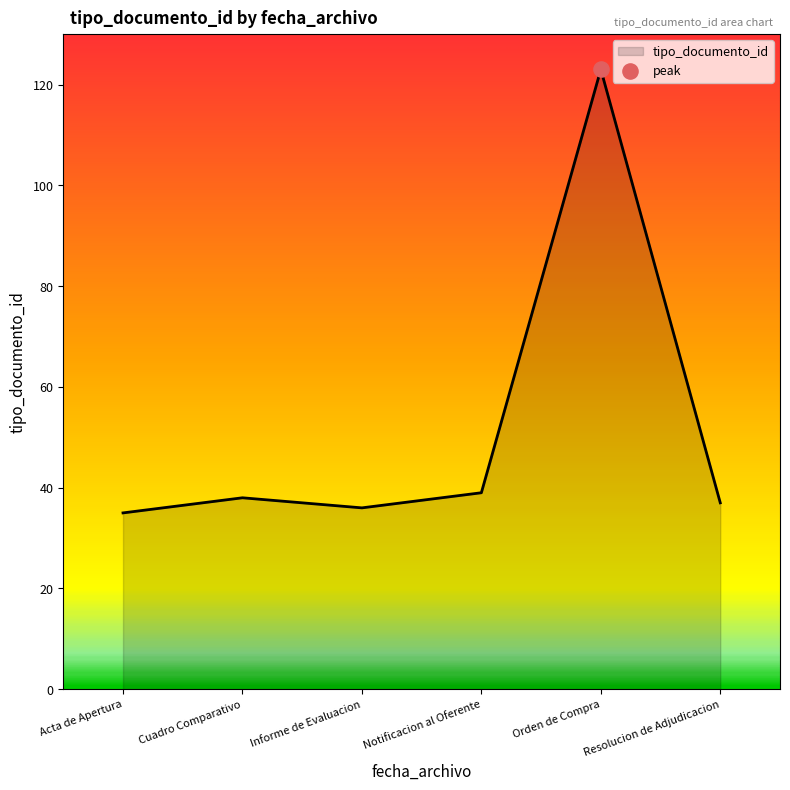

What is the ratio of the value at Informe de Evaluacion to the value at Resolucion de Adjudicacion?

1.0